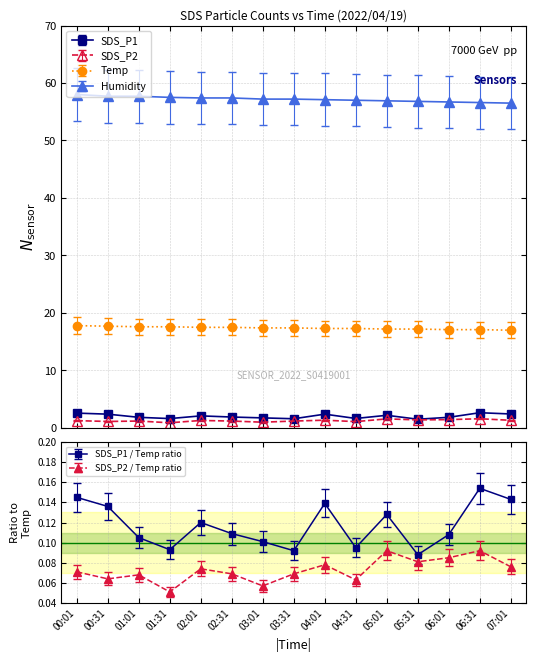

True or false: Humidity has more than 0 points higher than both neighbors.

False